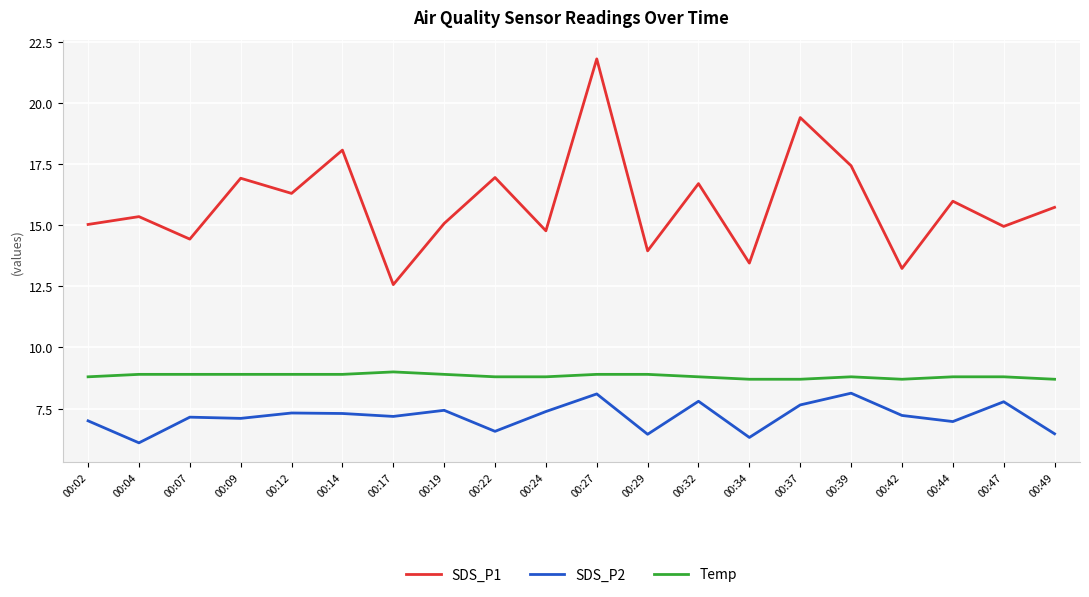

Rank the series by their average value, from highest to lowest.

SDS_P1, Temp, SDS_P2